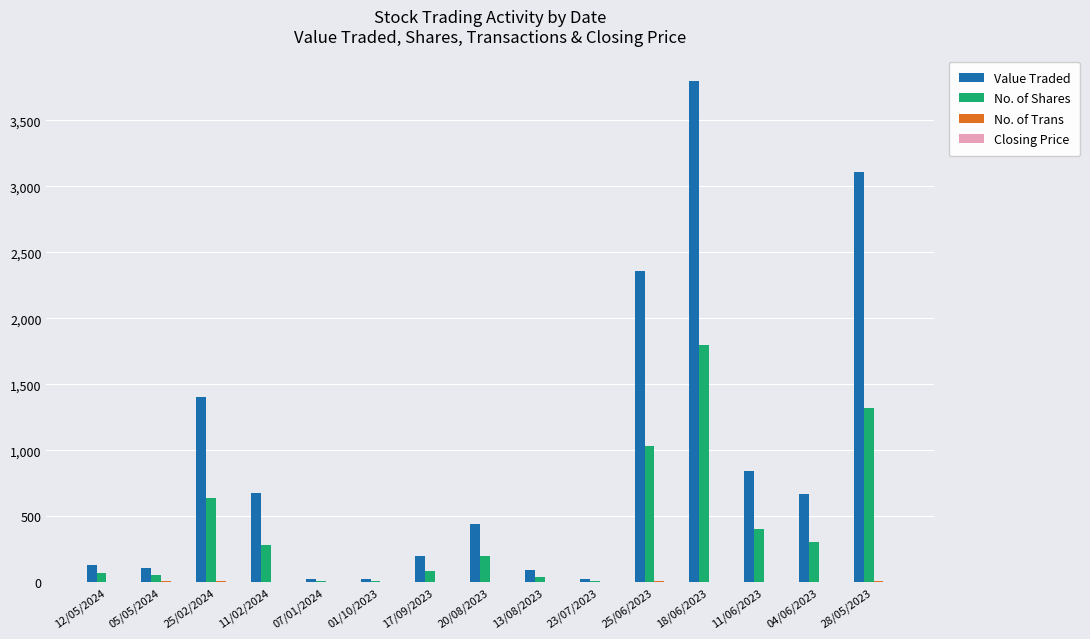

Which series changed the most between 23/07/2023 and 28/05/2023?

Value Traded